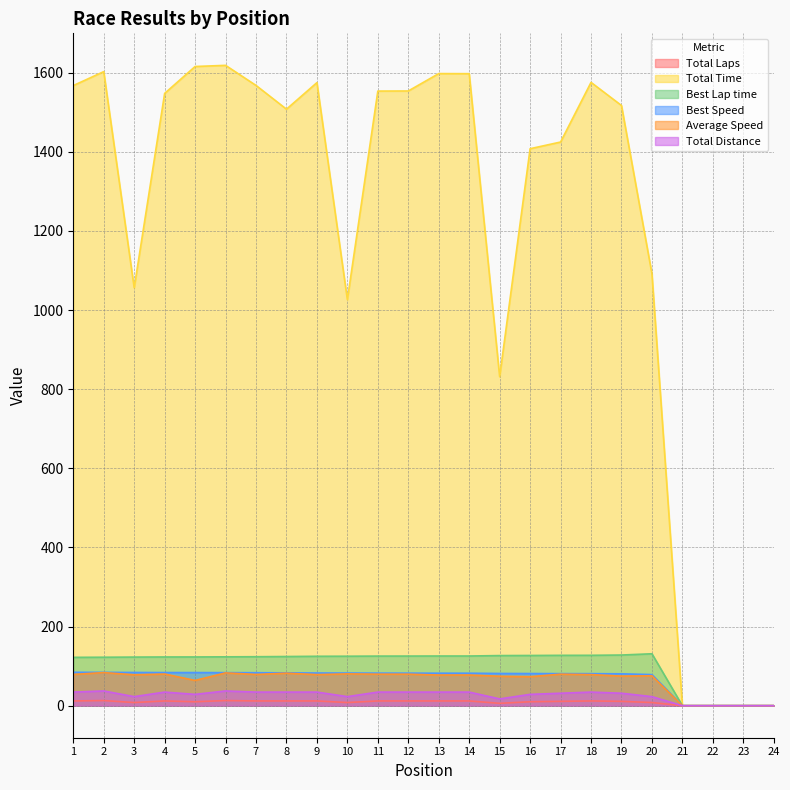

True or false: Best Speed has a value of 83.5 at 6.

True